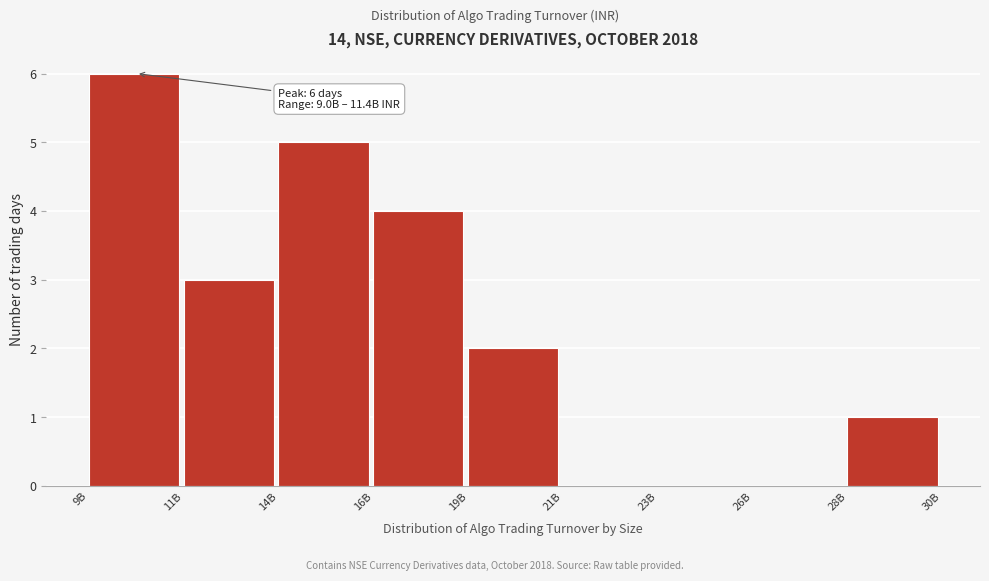

Reading right to left, transcribe all the data shown in this chart.

28B=1	26B=0	23B=0	21B=0	19B=2	16B=4	14B=5	11B=3	9B=6